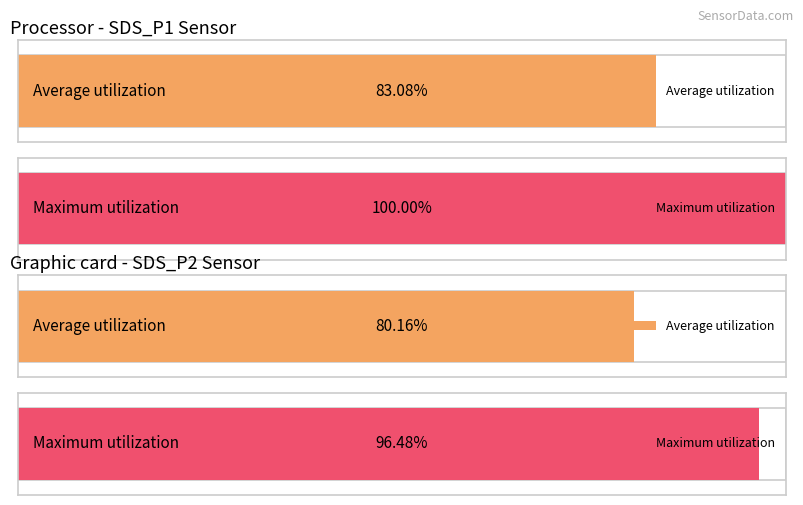

List the series in order of their overall mean, highest first.

Maximum utilization, Average utilization